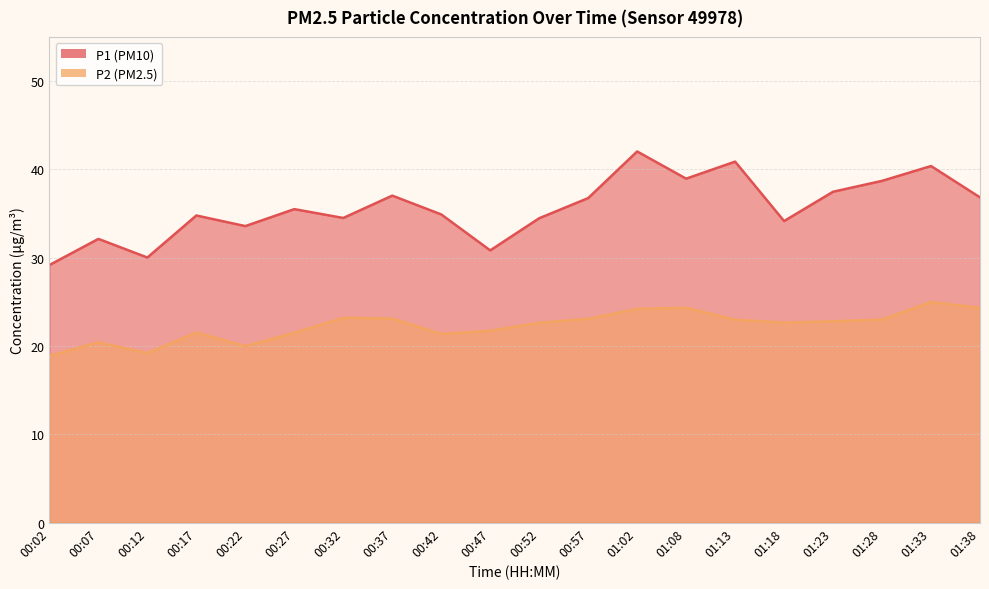

What is the lowest value of the P2 series?

18.9